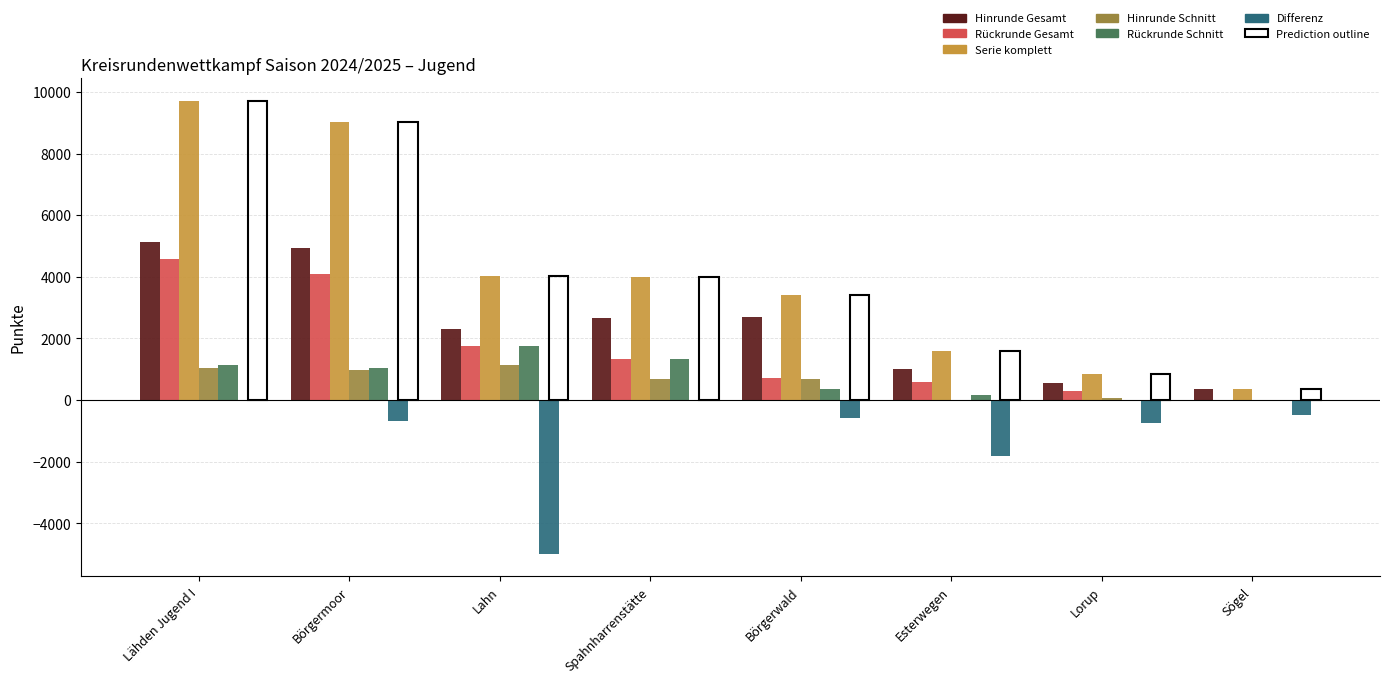

What value does the Differenz series have at Esterwegen?

-1806.6